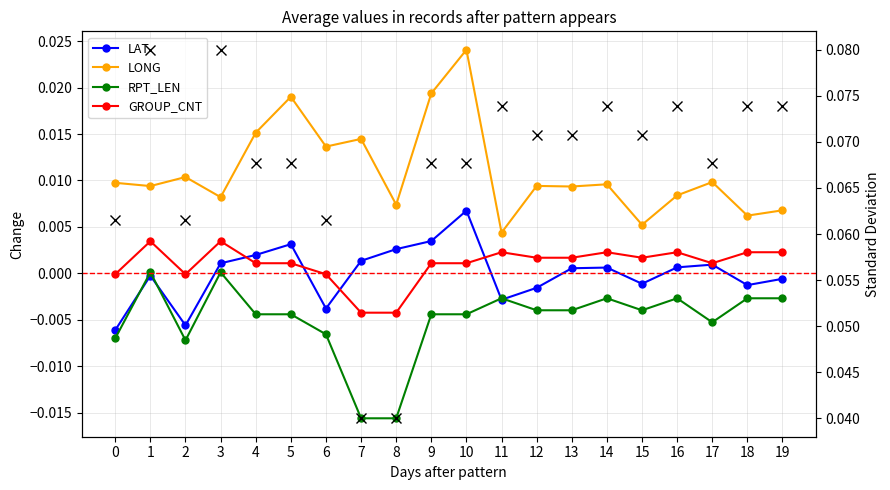

How many lines are shown in the chart?

5